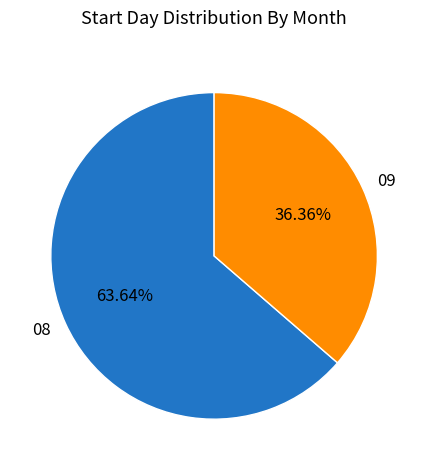

To the nearest percent, what percentage of the pie is 08?

64%